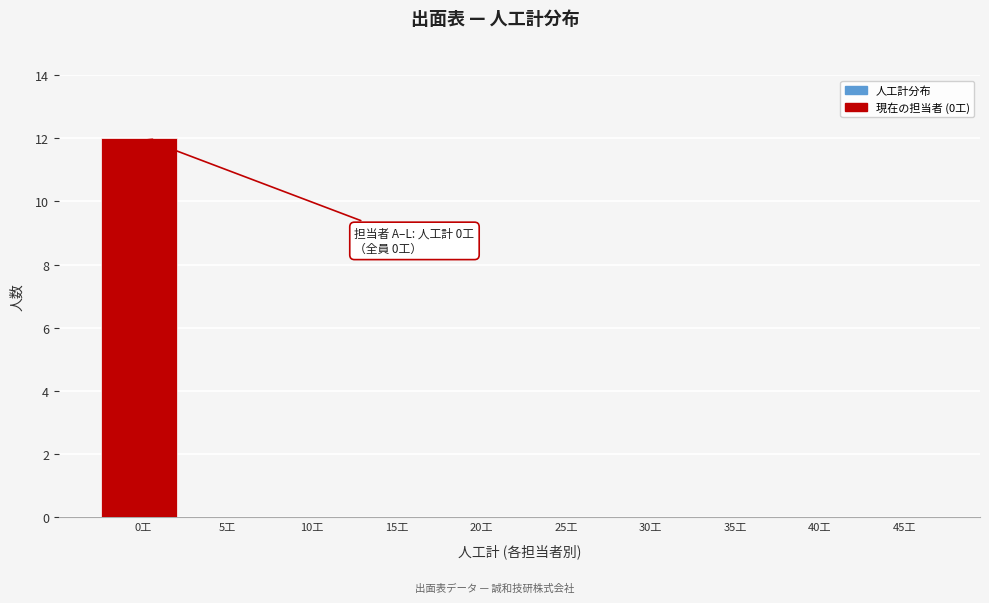

Reading left to right, extract all data points from this chart.

0工=12	5工=0	10工=0	15工=0	20工=0	25工=0	30工=0	35工=0	40工=0	45工=0